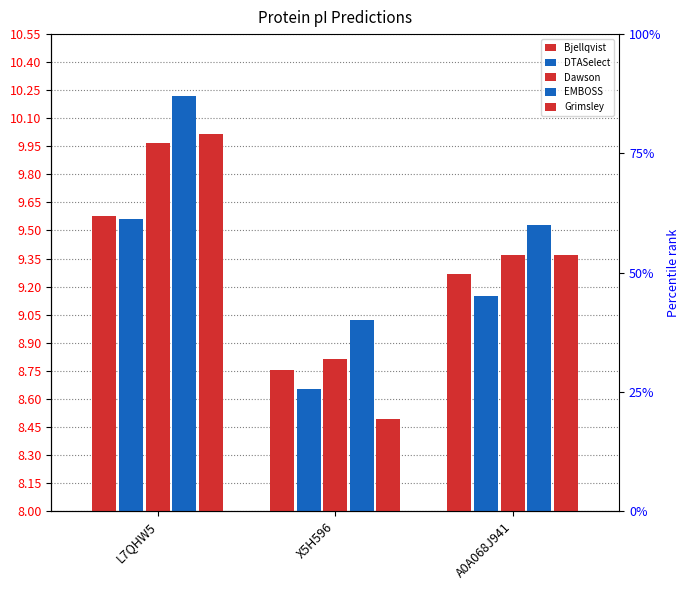

The Grimsley series shows 8.5 at X5H596. True or false?

True